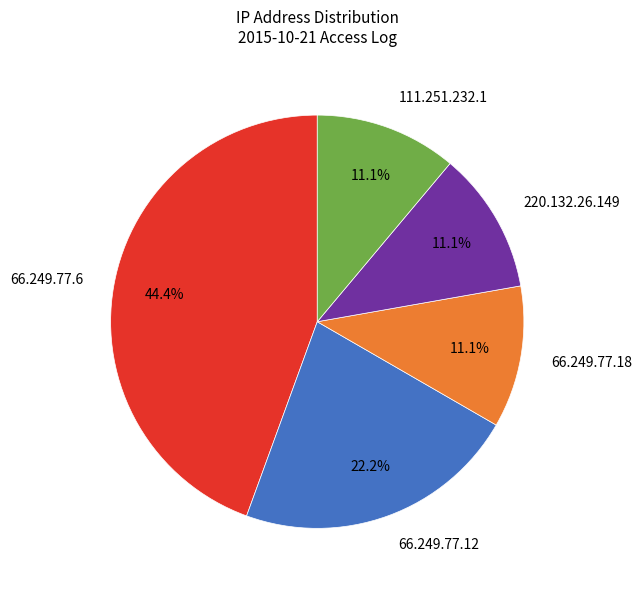

To the nearest percent, what is the combined percentage of 66.249.77.6 and 66.249.77.18?

56%